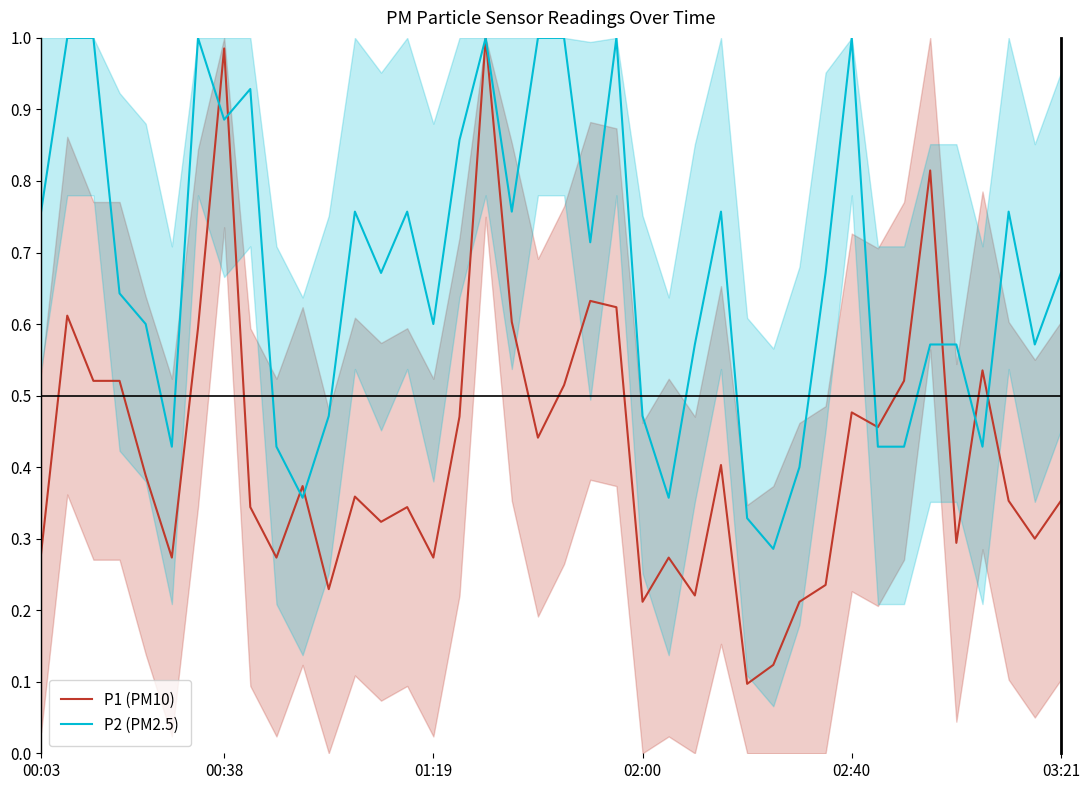

The P2 (PM2.5) series shows 0.4 at 02:40. True or false?

False